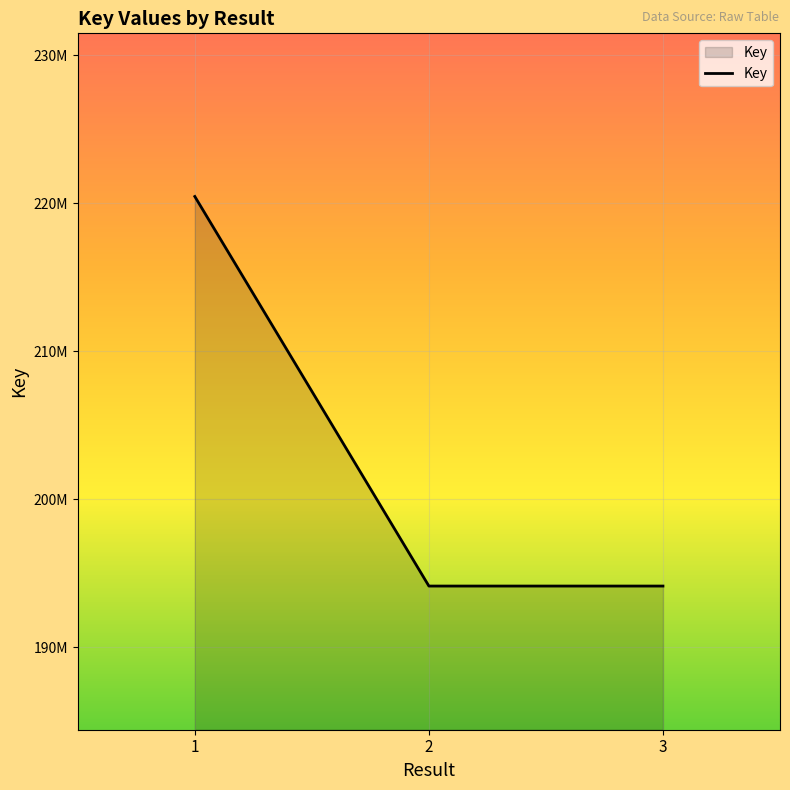

What is the difference between the values at 3 and 1?

26319483